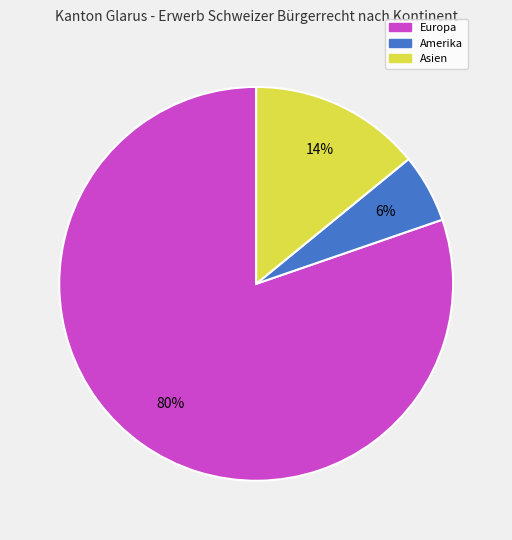

Is there any slice that represents more than half of the pie?

Yes